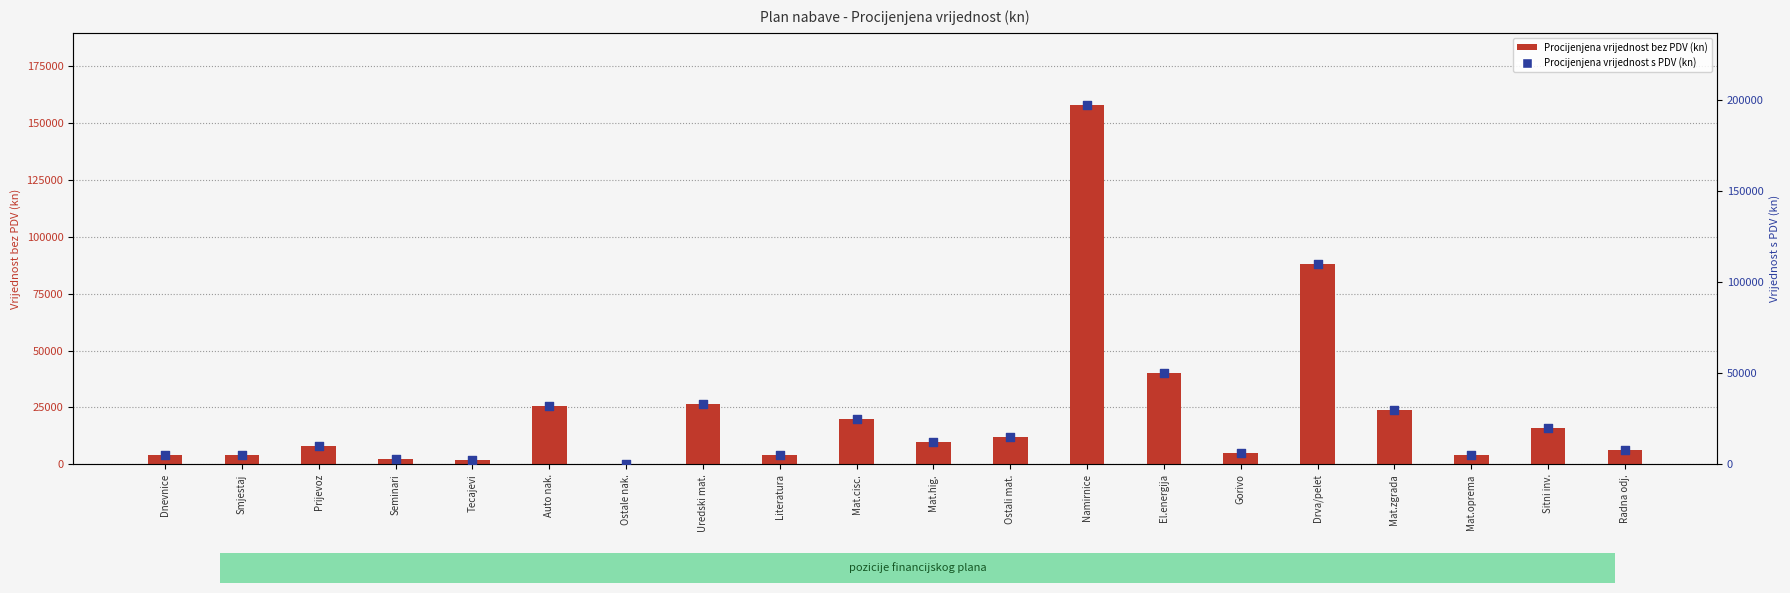

What are all the series names shown in the legend?

Procijenjena vrijednost bez PDV (kn), Procijenjena vrijednost s PDV (kn)